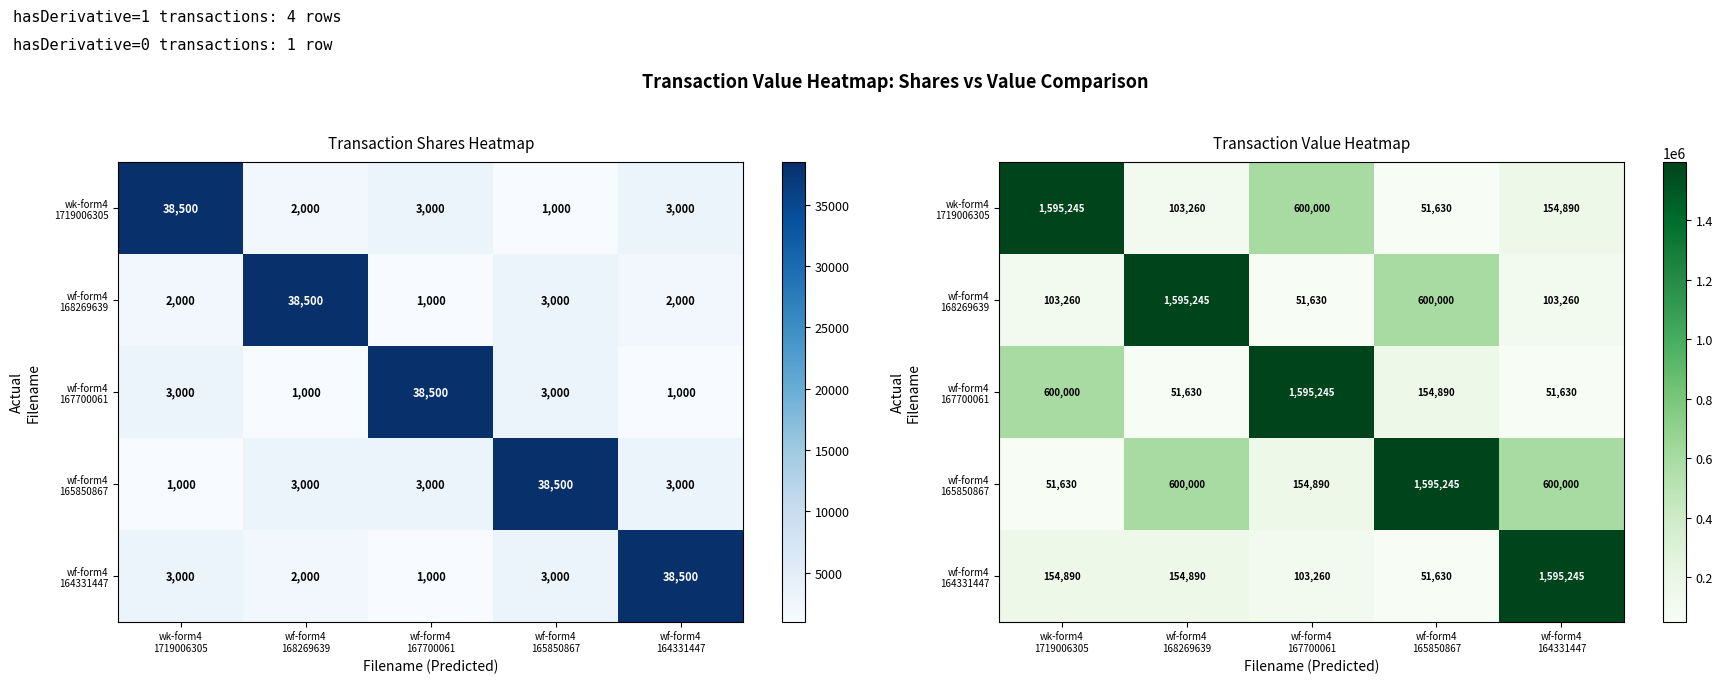

Which series has the largest range (max minus min)?

wk-form4 1719006305